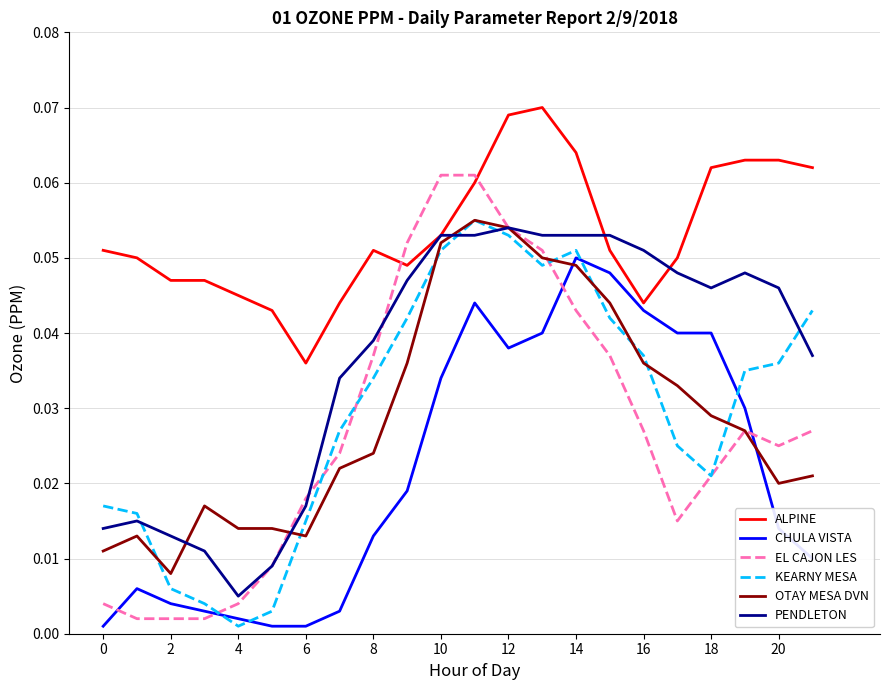

Is this an area chart (filled region under the line)?

No